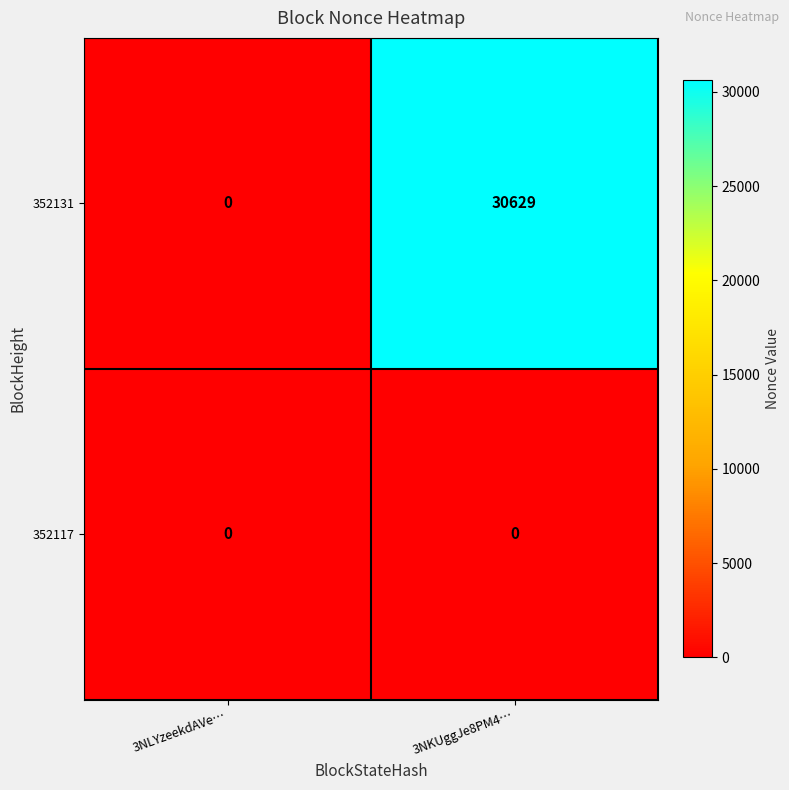

Which category has the highest value across all series?

3NKUggJe8PM4…